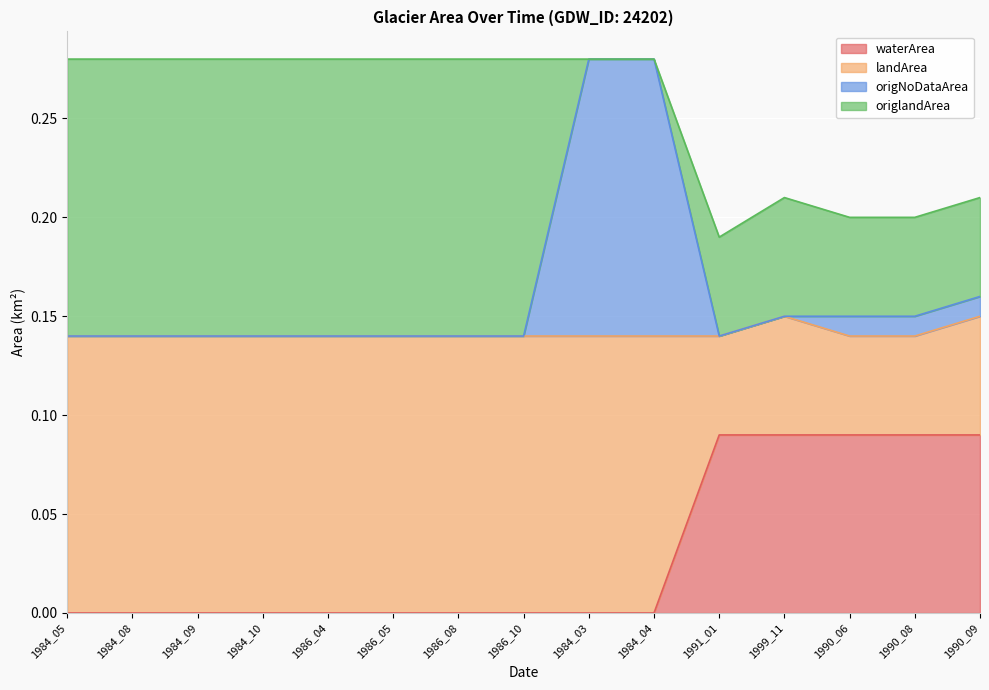

At which label does waterArea reach its minimum?

1984_05